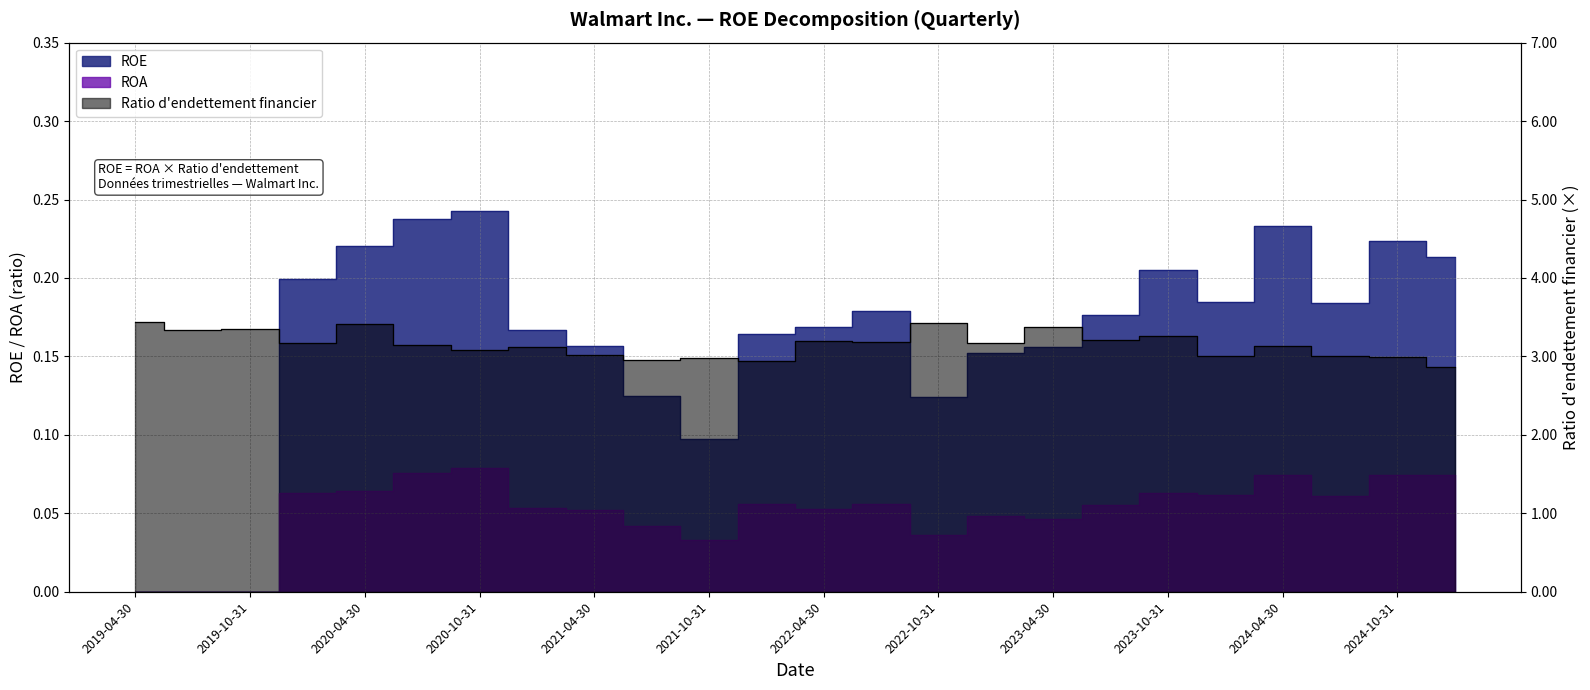

Is the value of ROE at 2019-10-31 greater than the value of Leverage at 2024-04-30?

No